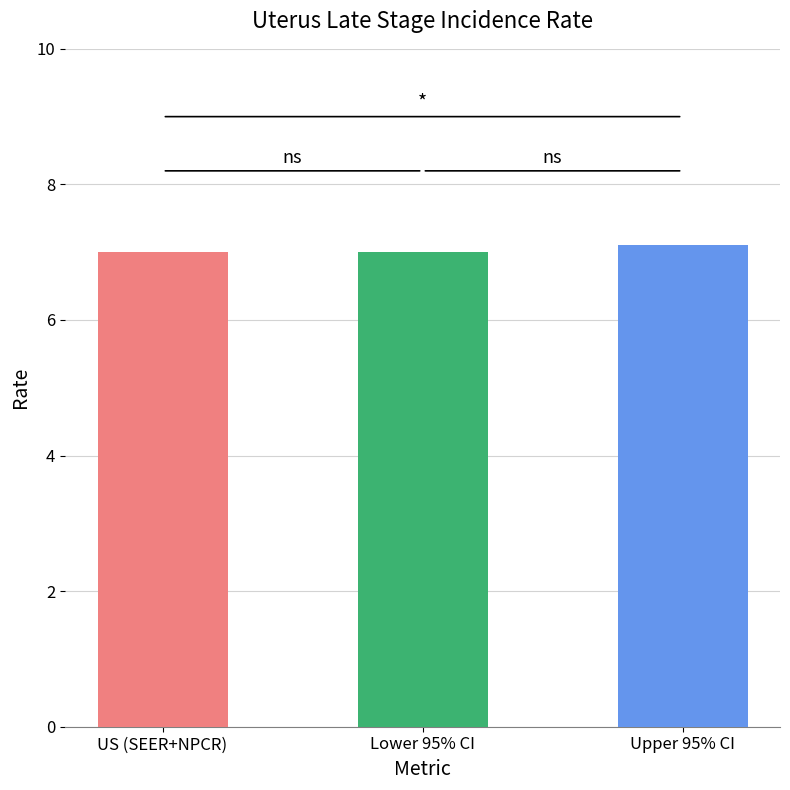

Reading right to left, what are all the values shown in this chart?

7.1	7.0	7.0